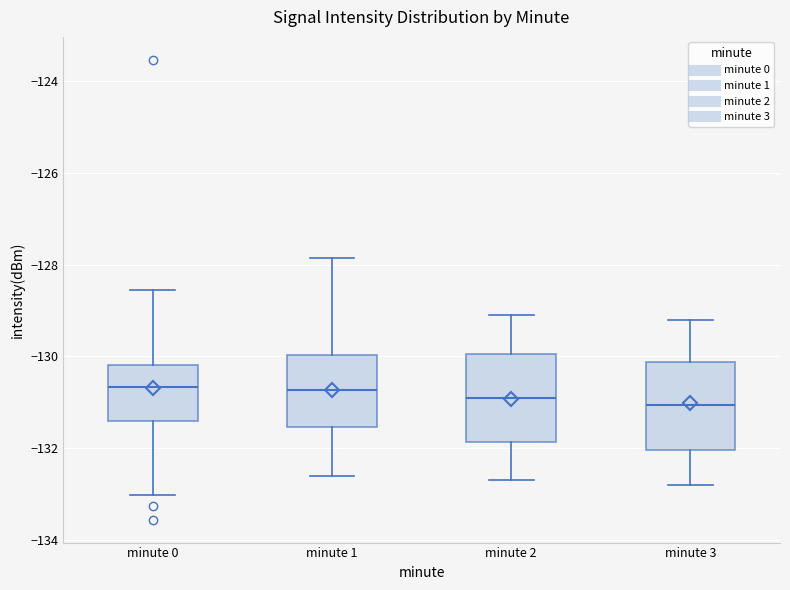

Where does the lower whisker of the box for minute 2 end on the y-axis? The values are not printed on the chart, so give them approximately, as read against the axis.

-132.6